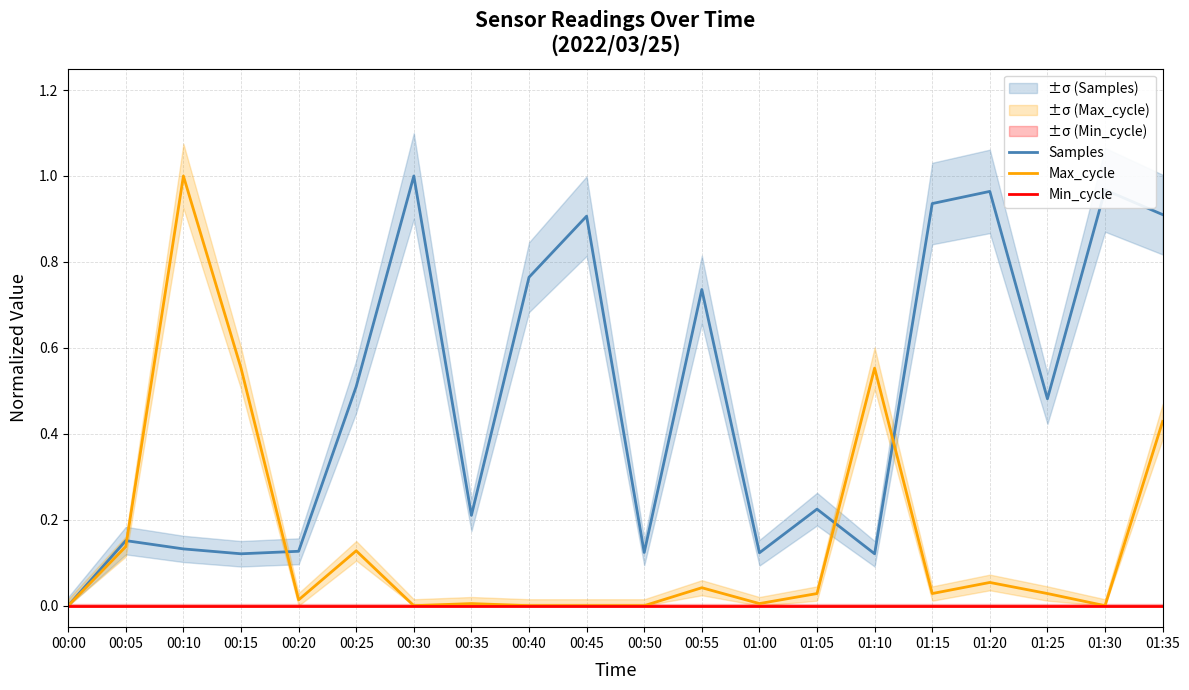

Which series changed the most between 00:15 and 01:00?

Max_cycle